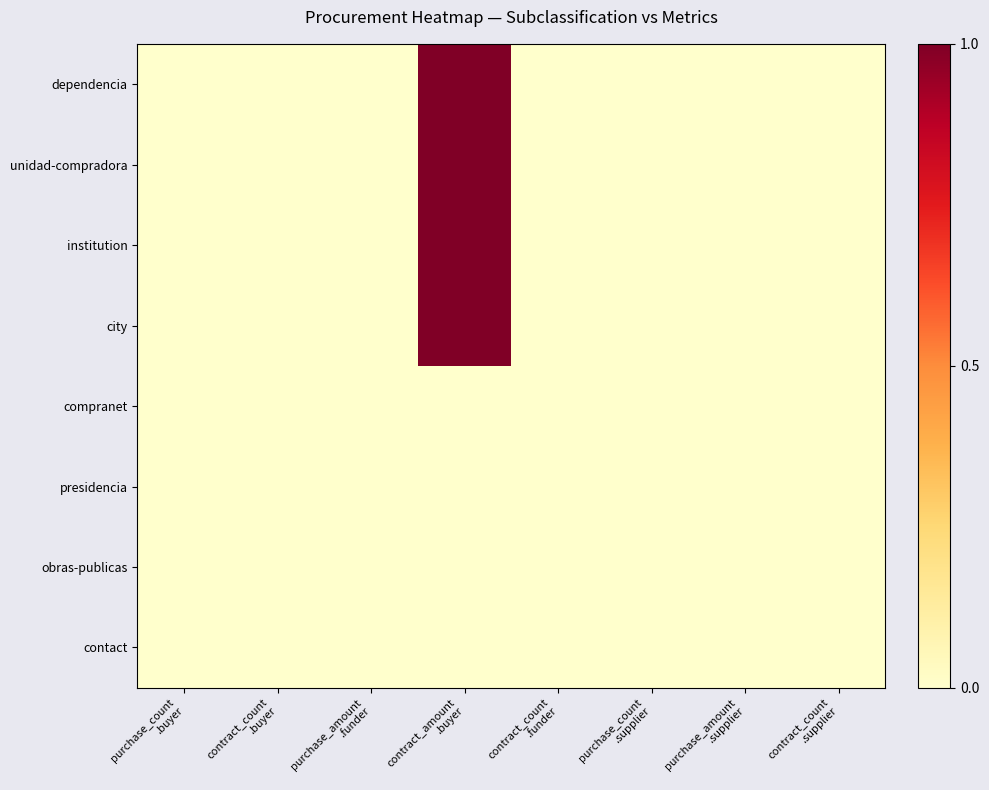

Which series has the widest spread of values?

dependencia